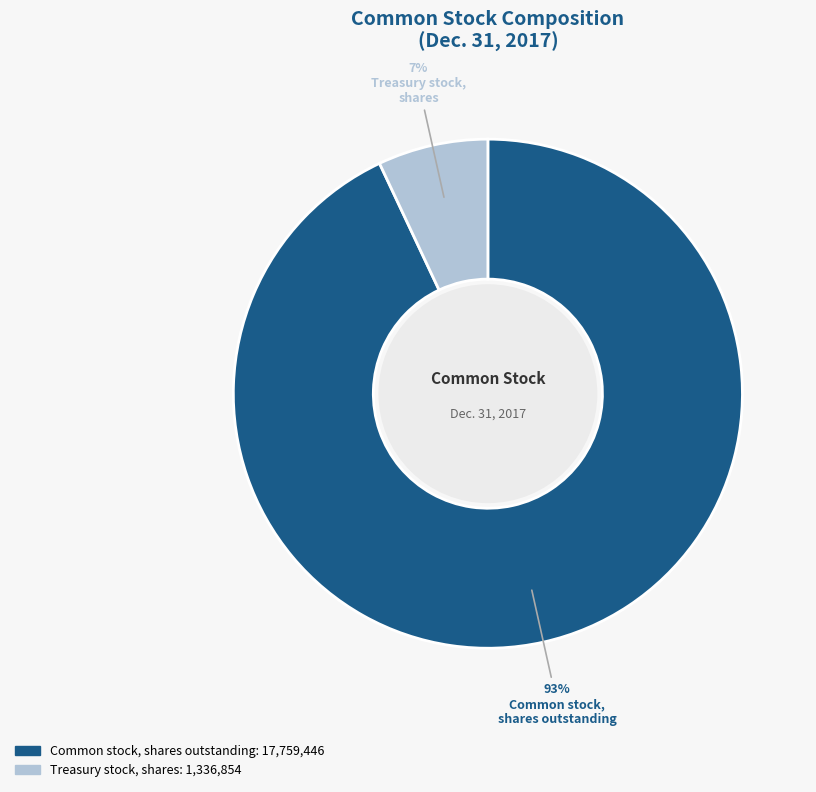

To the nearest percent, what is the combined percentage of Treasury stock, shares and Common stock, shares outstanding?

100%